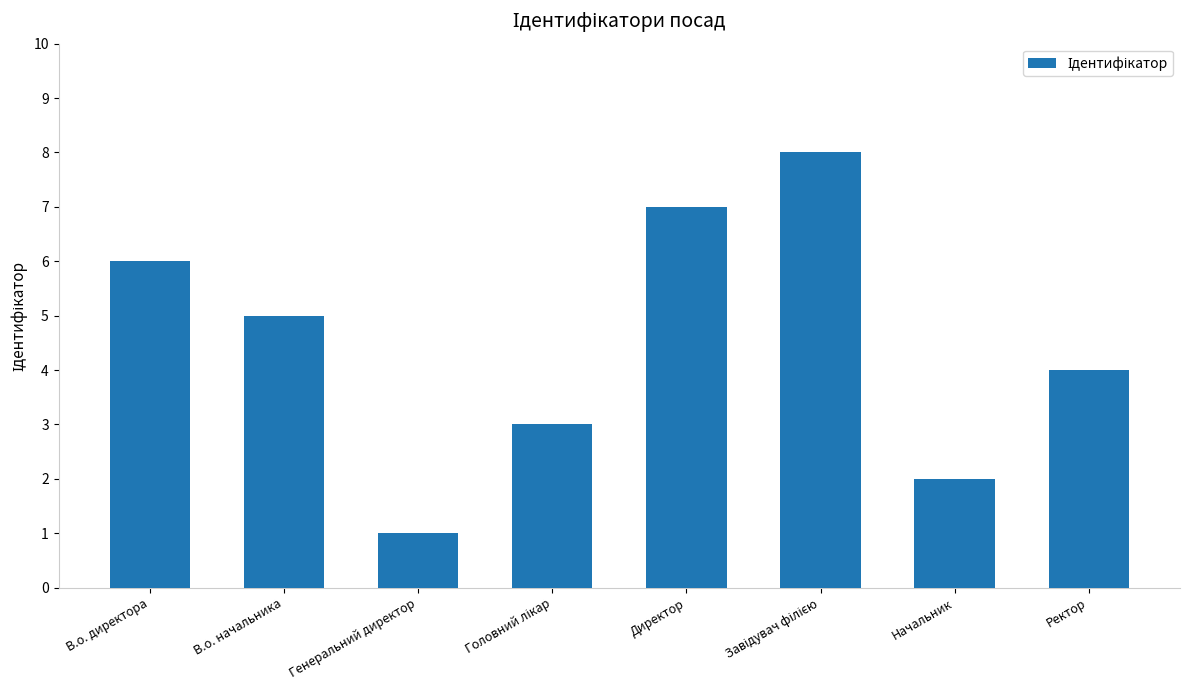

What is the sum of all values?

36